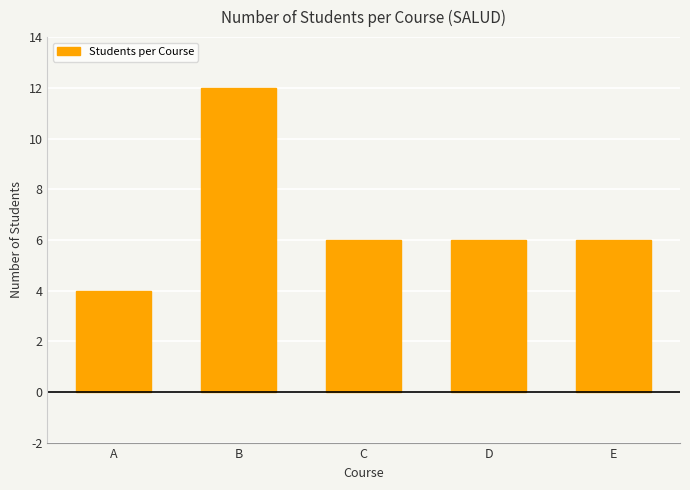

Is it true that the value at D is 6?

True